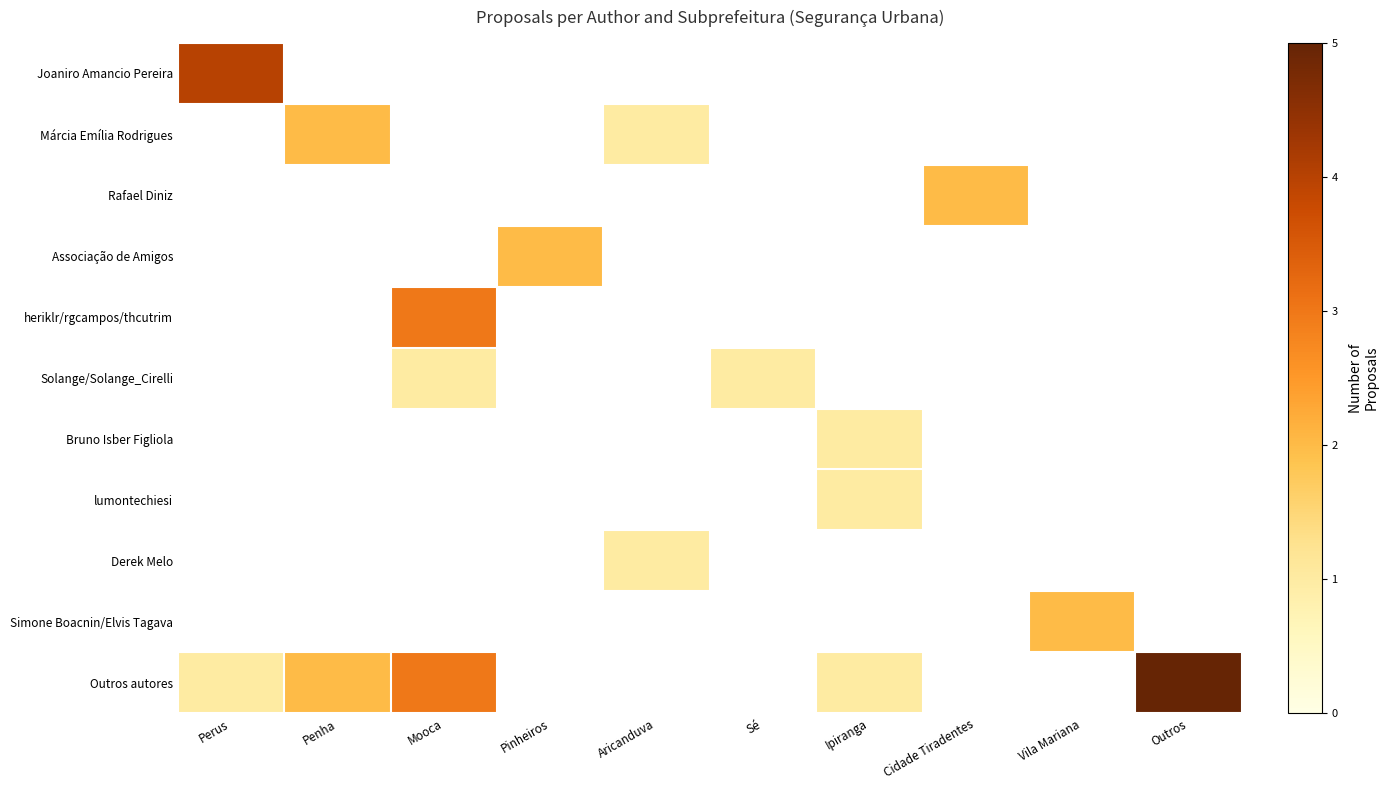

Which series has the largest range (max minus min)?

Outros autores